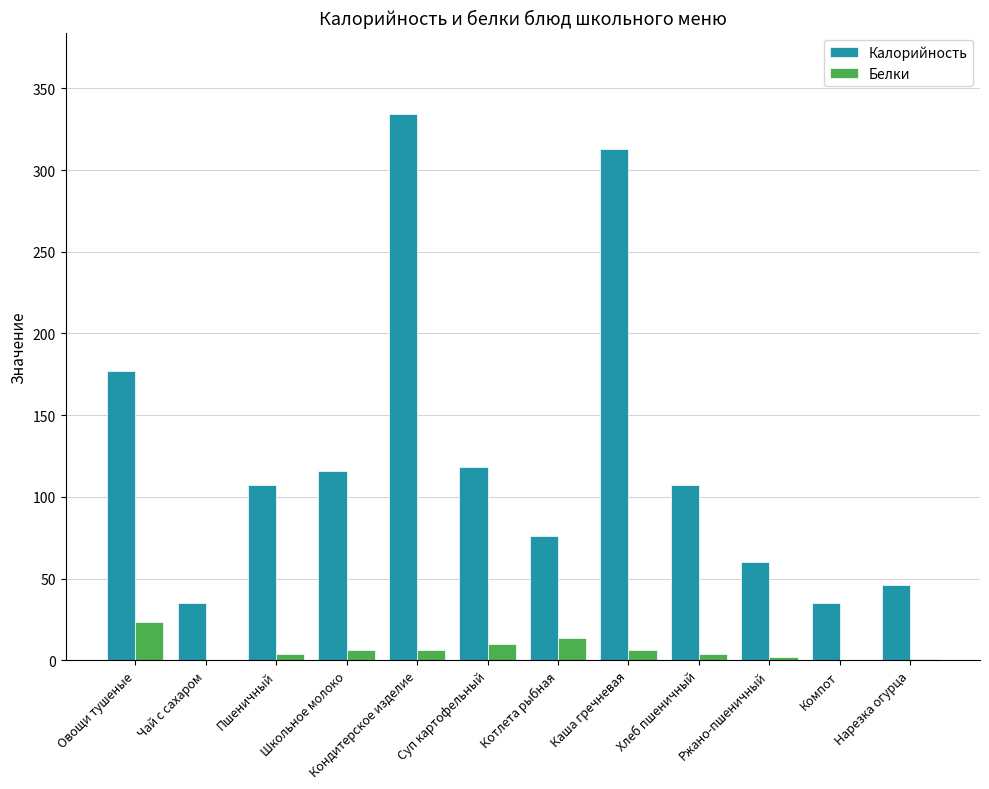

Which series has the widest spread of values?

Калорийность